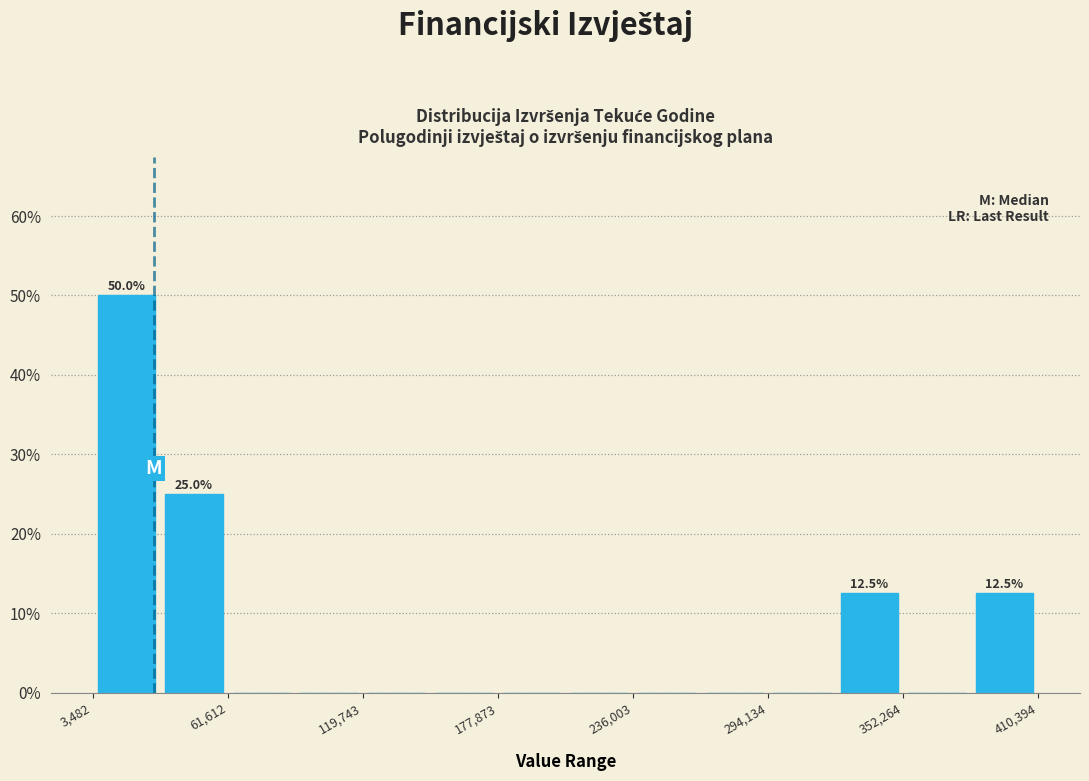

Read against the x-axis, roughly where is the centre of the tallest bar?

20000